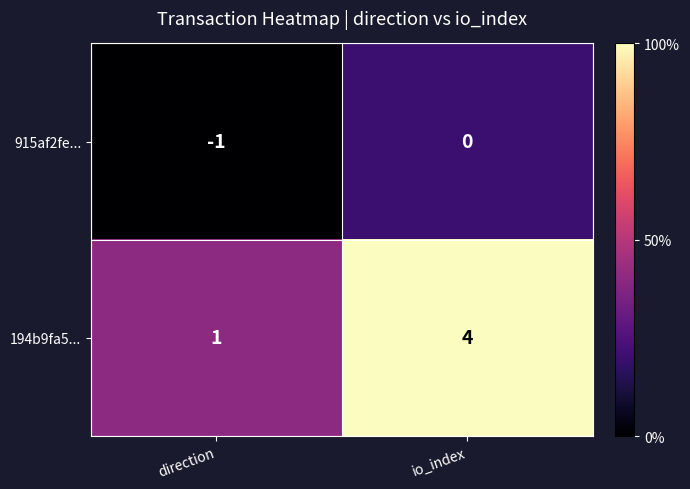

Reading right to left, list all the values displayed in this chart.

915af2fe...: io_index=0	direction=-1
194b9fa5...: io_index=4	direction=1